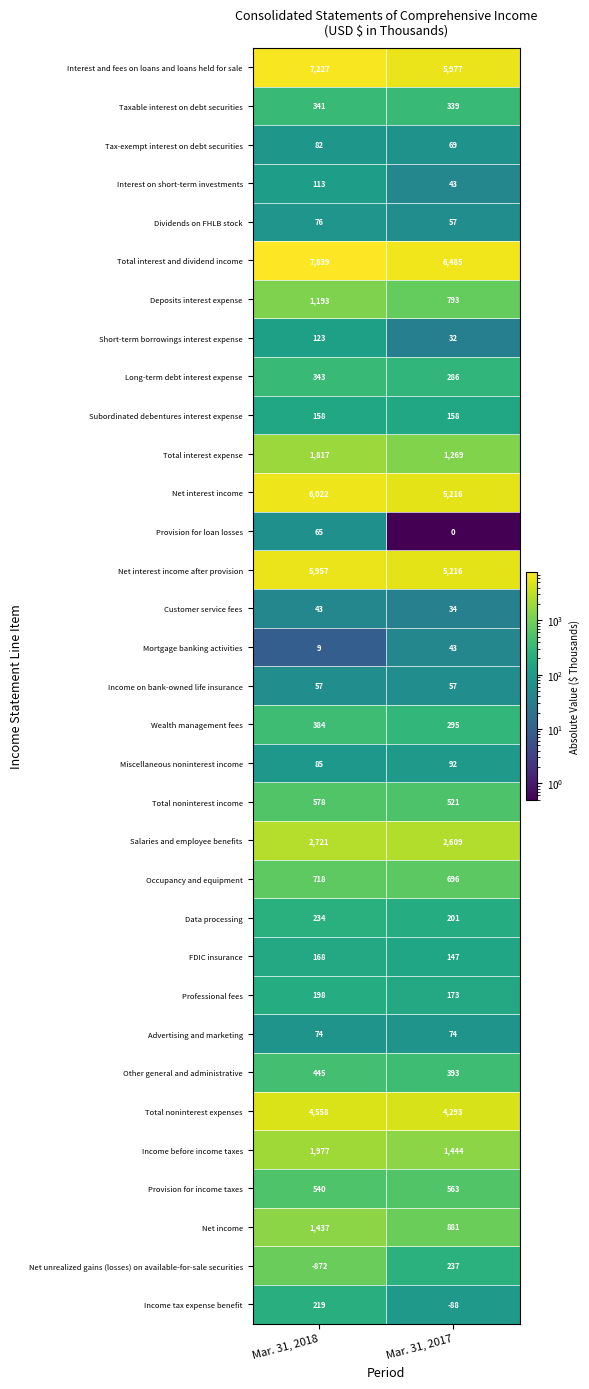

Rank the categories by Total noninterest income value from lowest to highest.

Mar. 31, 2017, Mar. 31, 2018